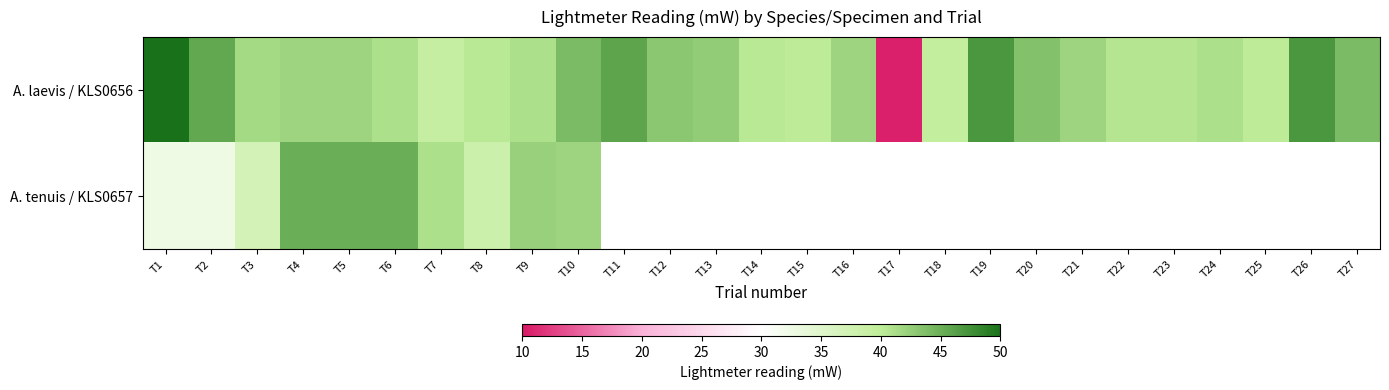

True or false: A. laevis / KLS0656 has a value of 42.0 at T5.

True